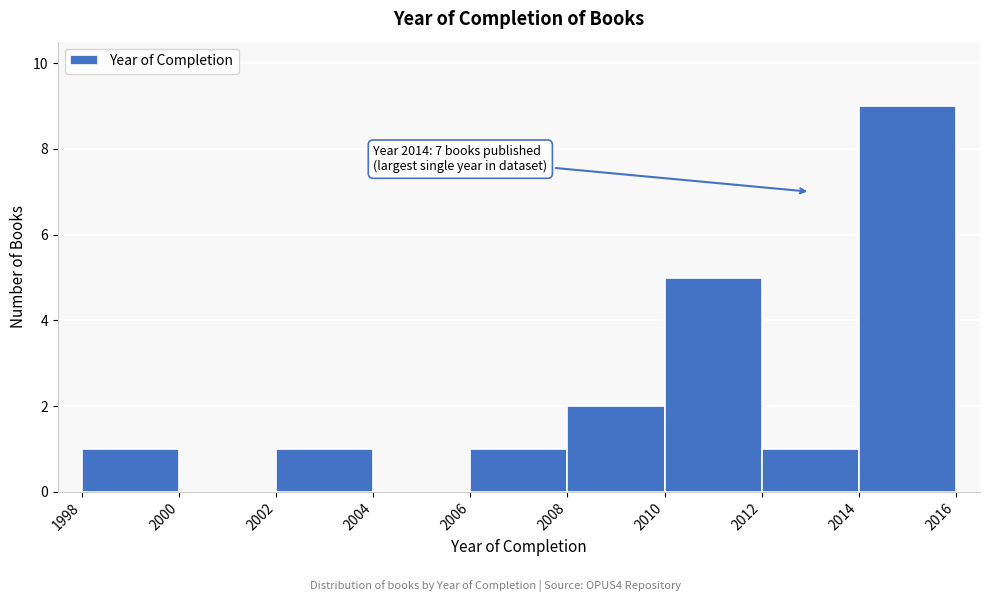

Which range on the x-axis has the tallest bar?

2014 to 2016